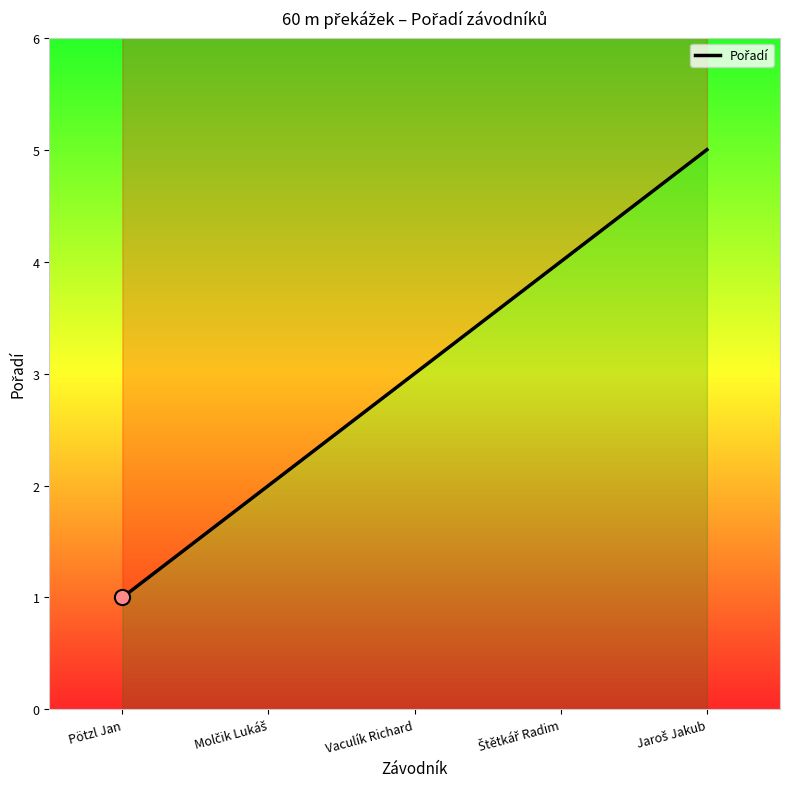

Between Vaculík Richard and Jaroš Jakub, which is larger?

Jaroš Jakub